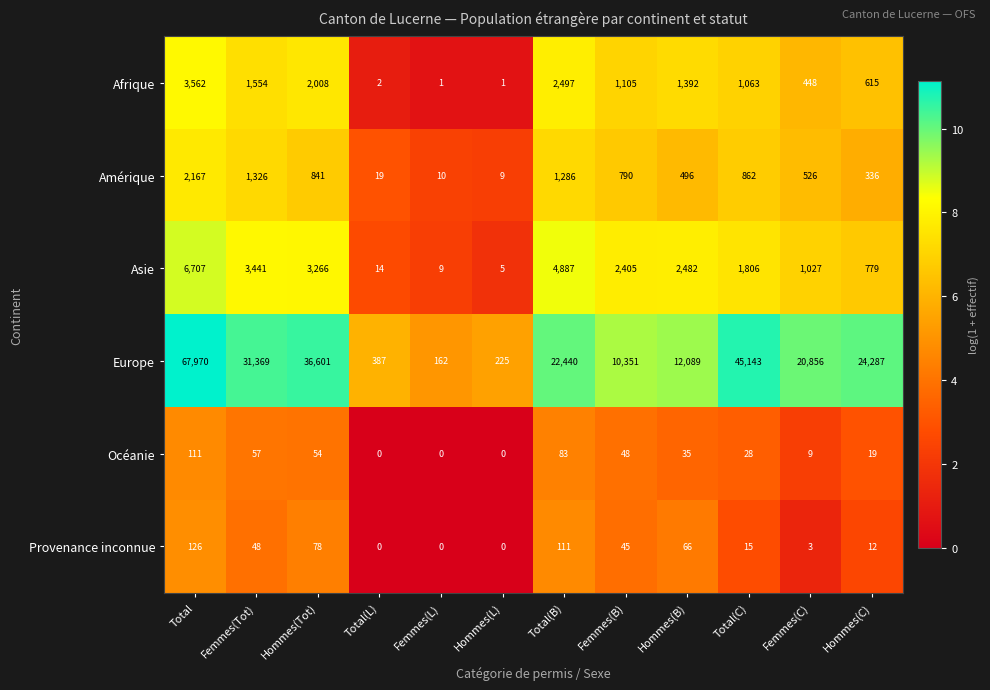

What is the sum of all Asie values?

26828